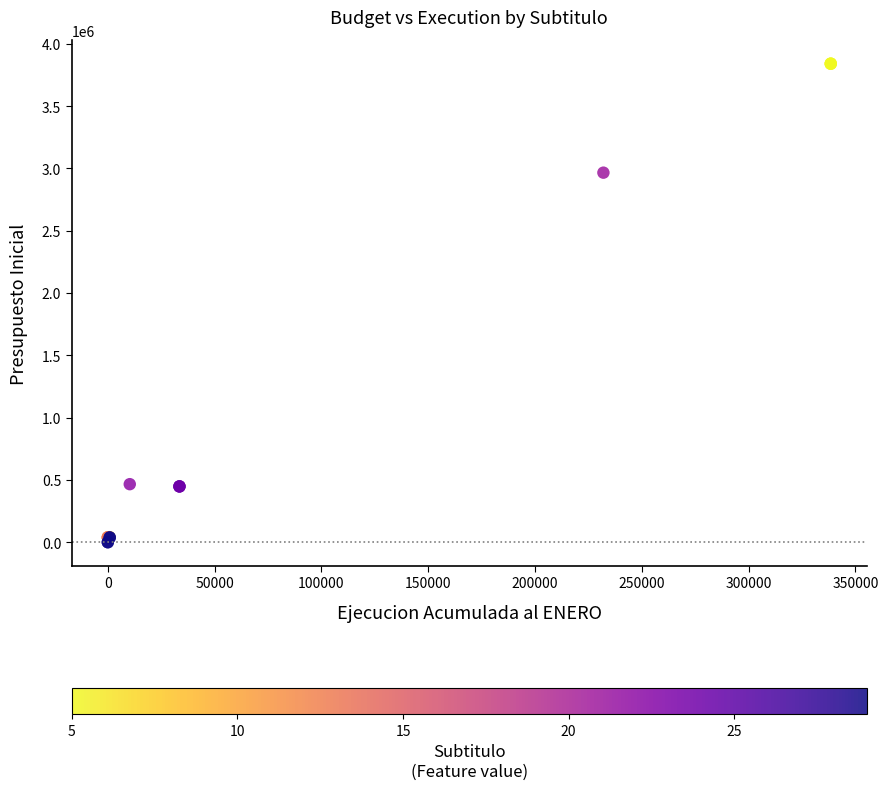

What Y value in the scatter plot is closest to 1920888?

2966181